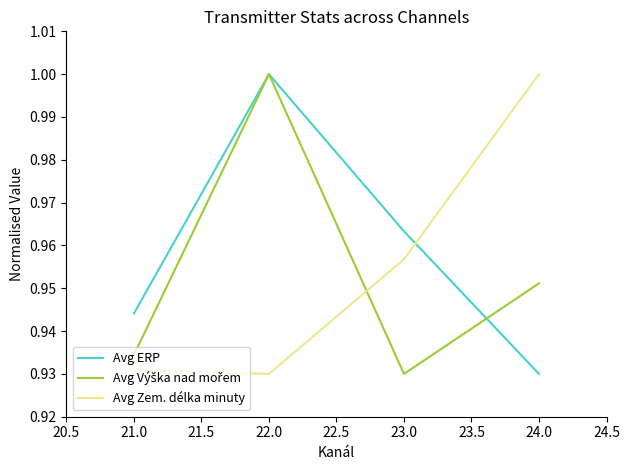

How many times do Avg ERP and Avg Zem. délka minuty cross each other?

1